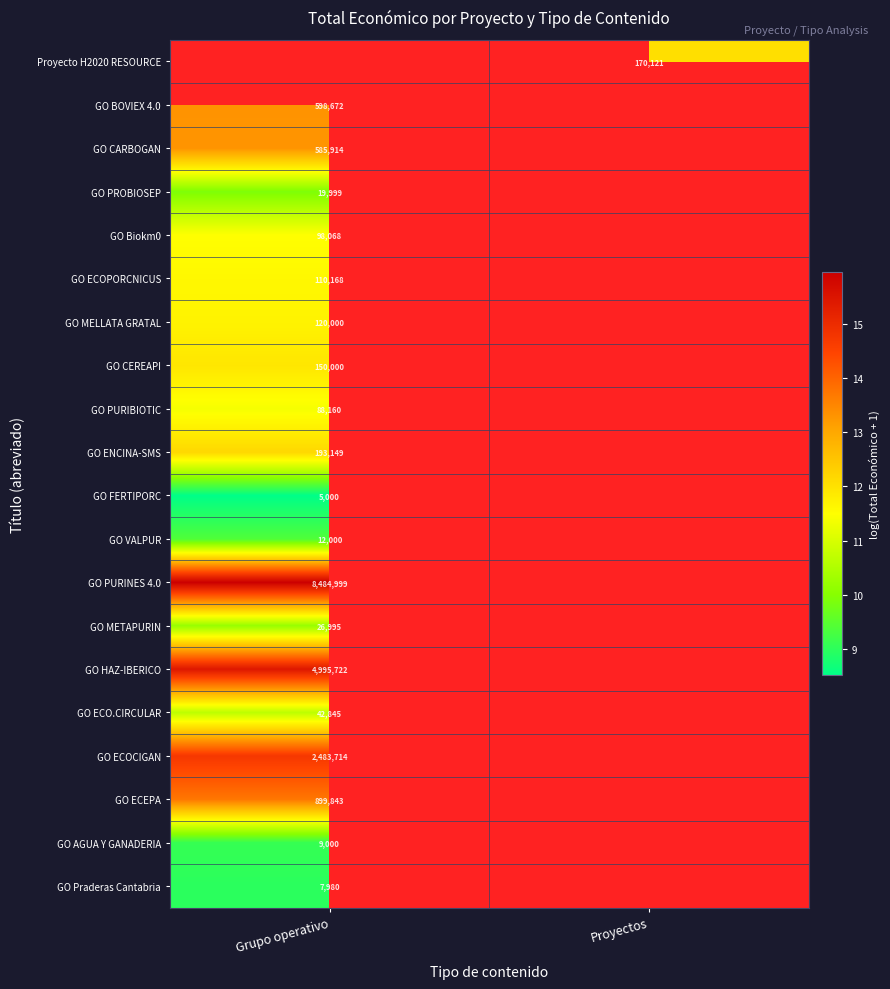

Is the value of GO CEREAPI at Grupo operativo greater than the value of GO CARBOGAN at Grupo operativo?

No